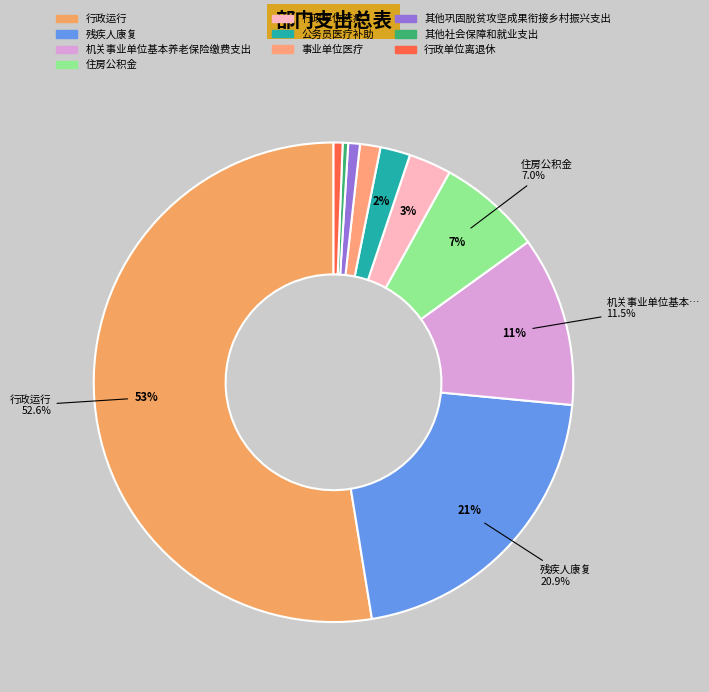

Is it true that 事业单位医疗 is 11% of the pie?

False